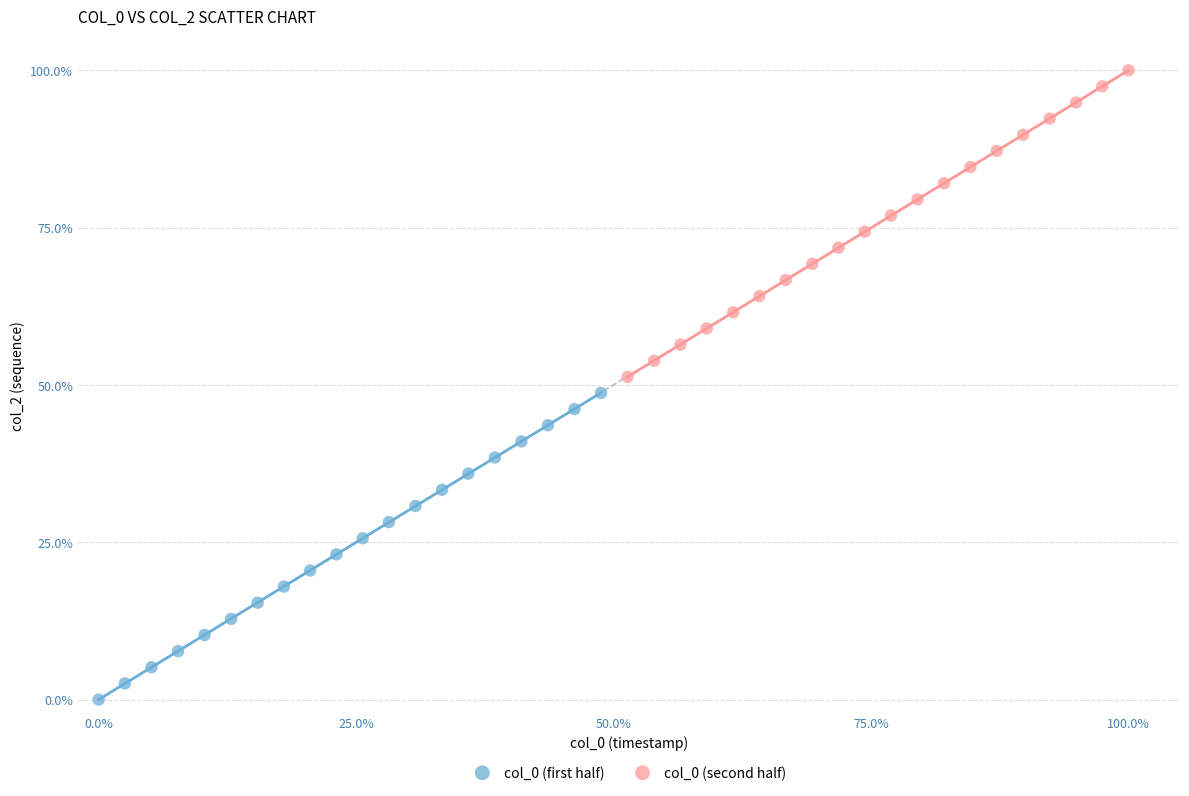

Which series contains the highest Y value?

col_0 (second half)